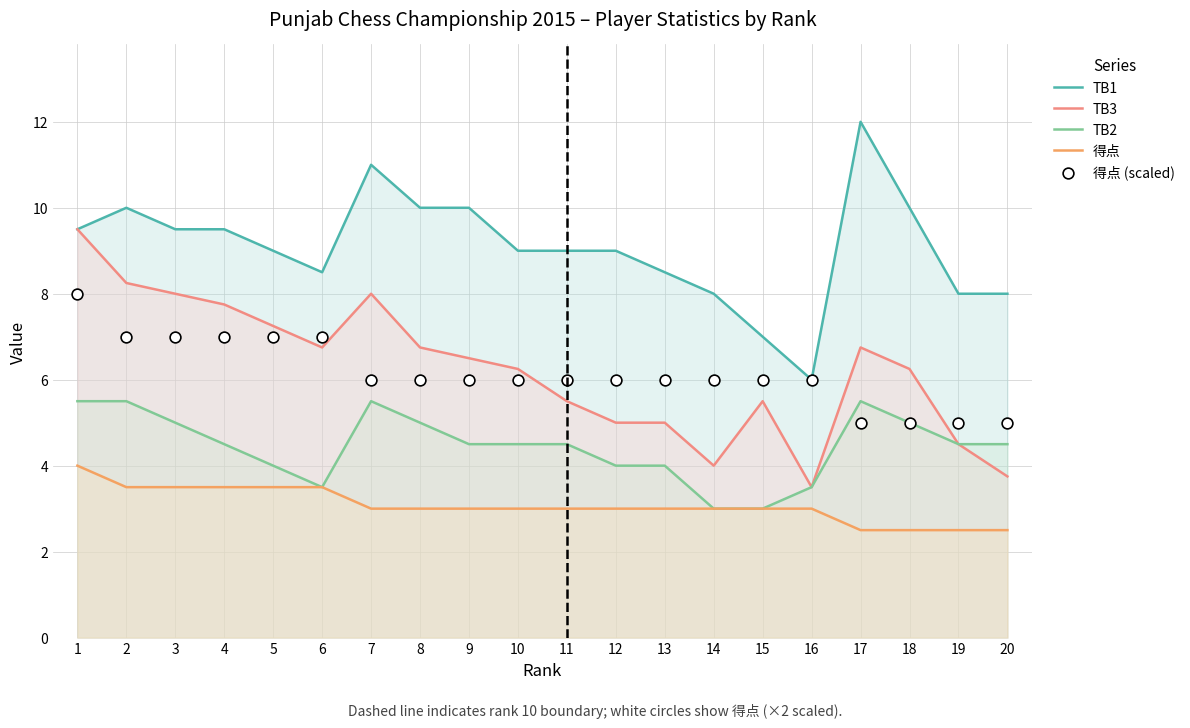

Which series has the largest total across all categories?

TB1